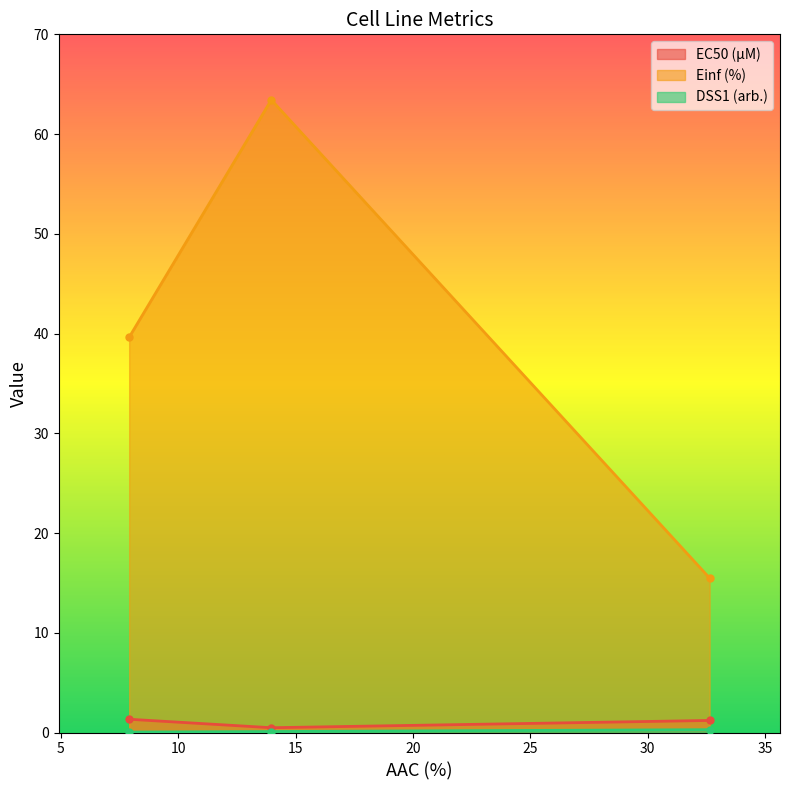

Reading left to right, extract all data points from this chart.

EC50 (µM): 1.3	0.5	1.2
Einf (%): 39.6	63.4	15.5
DSS1 (arb.): 0.0	0.1	0.3